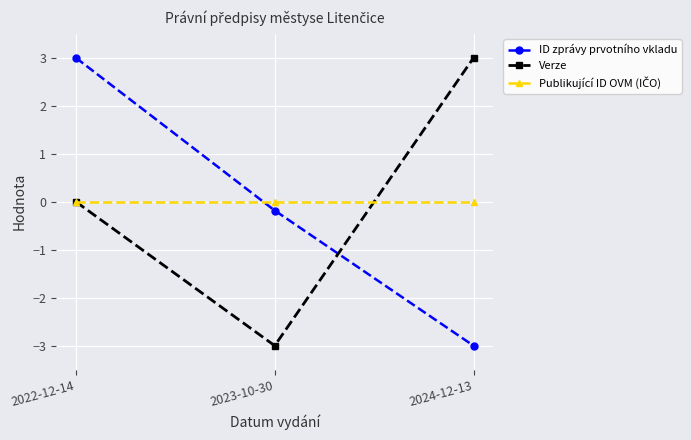

How many positive values does the ID zprávy prvotního vkladu series have?

1